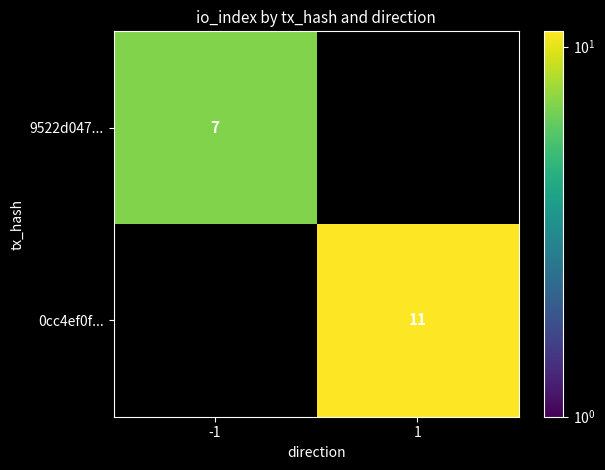

What is the minimum value shown in the chart?

7.0